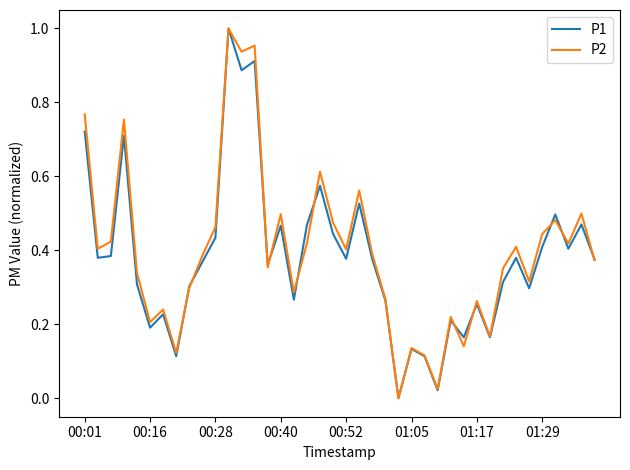

How many distinct data groups are displayed?

2